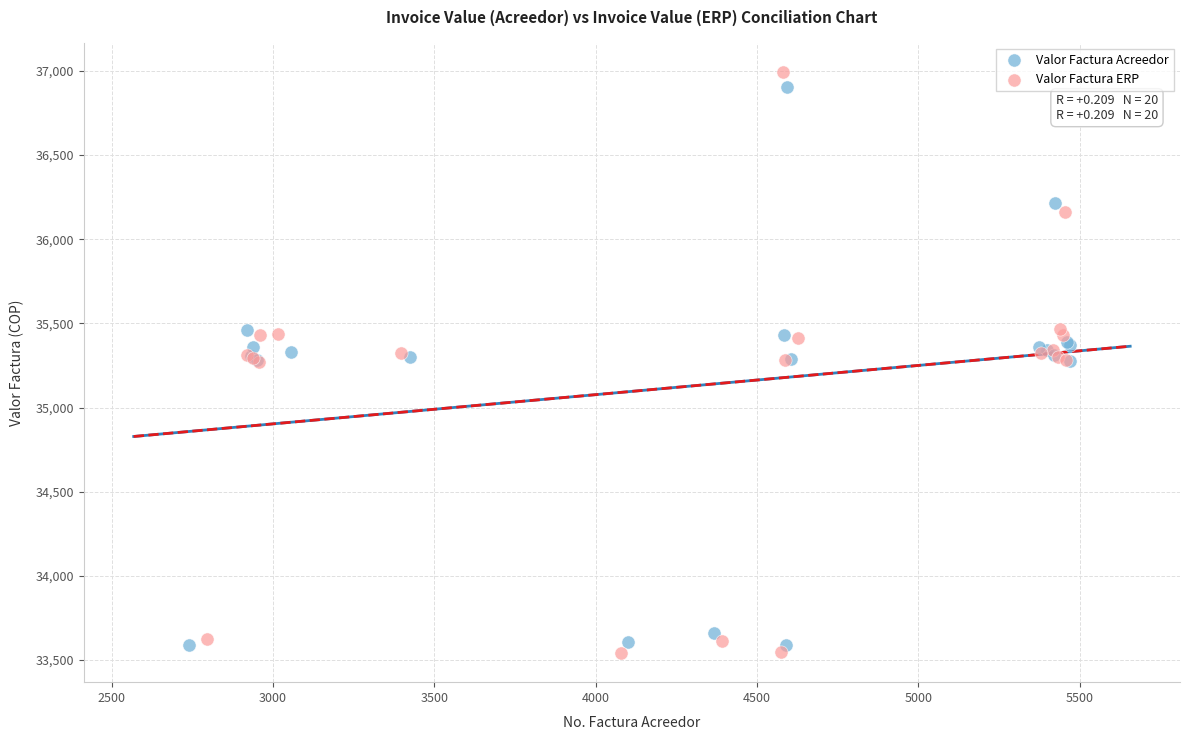

Which series has the widest spread of Y values?

Valor Factura ERP